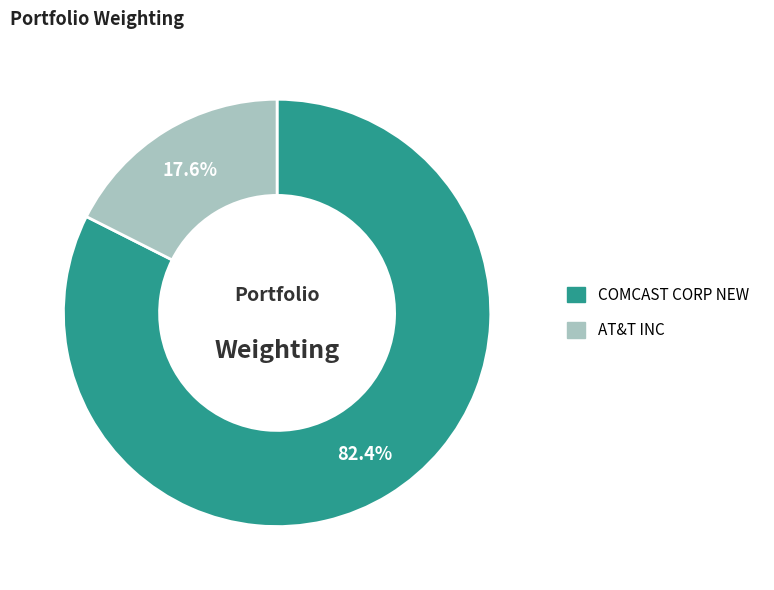

What is the ratio of the value at COMCAST CORP NEW to the value at AT&T INC?

4.7